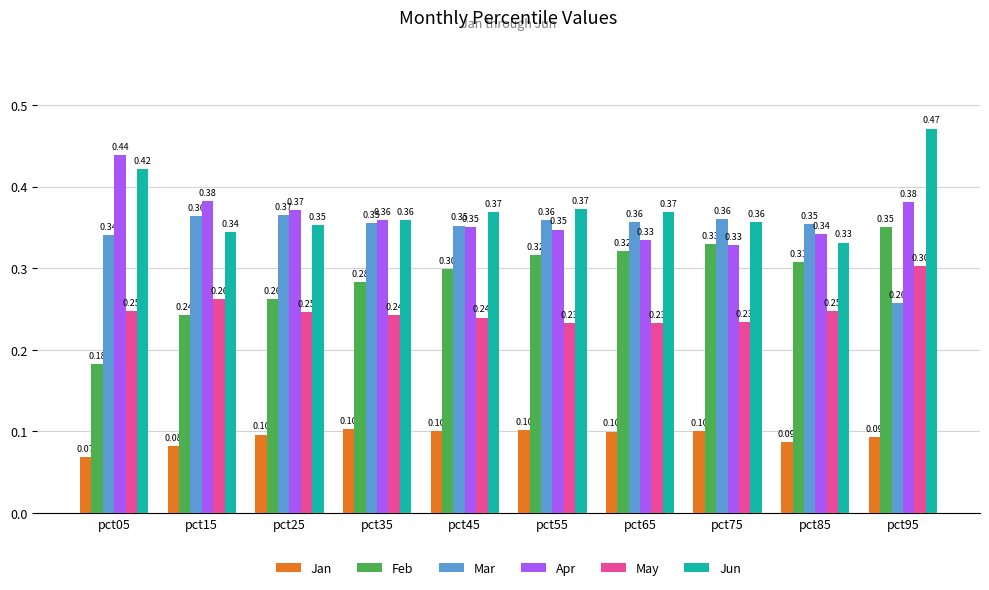

What is the sum of all Jun values?

3.7